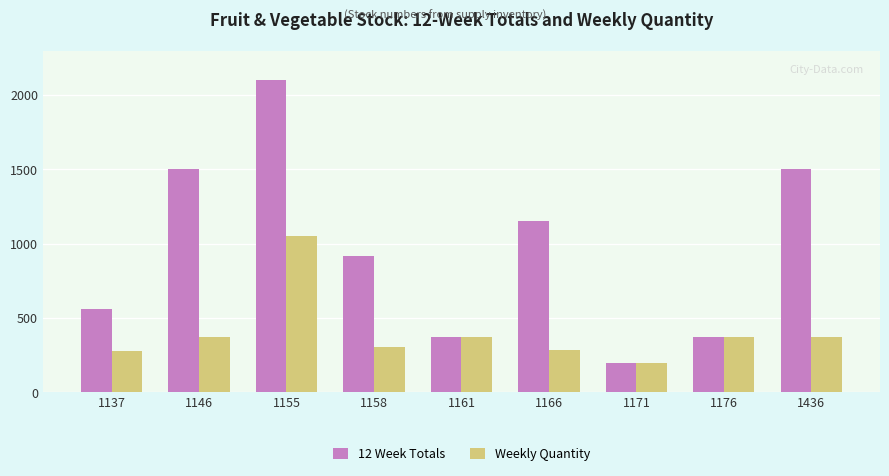

What is the minimum value for 12 Week Totals?

200